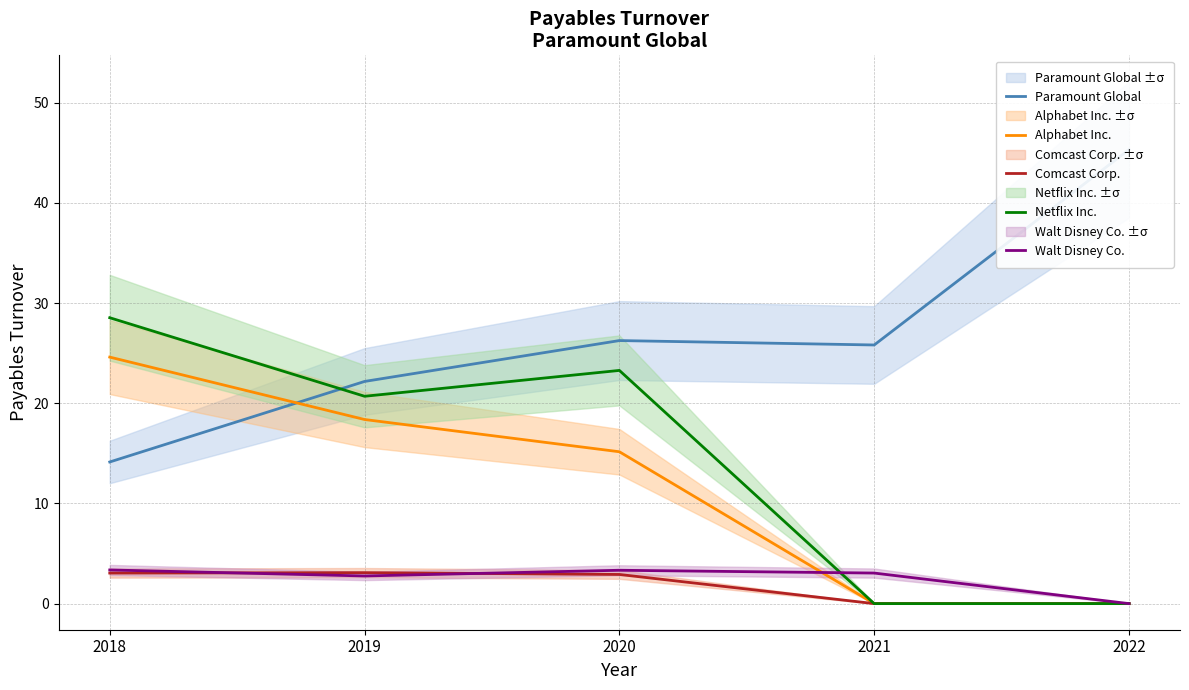

Reading right to left, what are all the values shown in this chart?

Paramount Global: 2022=45.3	2021=25.8	2020=26.3	2019=22.2	2018=14.1
Alphabet Inc.: 2022=0.0	2021=0.0	2020=15.2	2019=18.4	2018=24.6
Comcast Corp.: 2022=0.0	2021=0.0	2020=2.9	2019=3.1	2018=3.0
Netflix Inc.: 2022=0.0	2021=0.0	2020=23.3	2019=20.7	2018=28.5
Walt Disney Co.: 2022=0.0	2021=3.0	2020=3.3	2019=2.8	2018=3.4